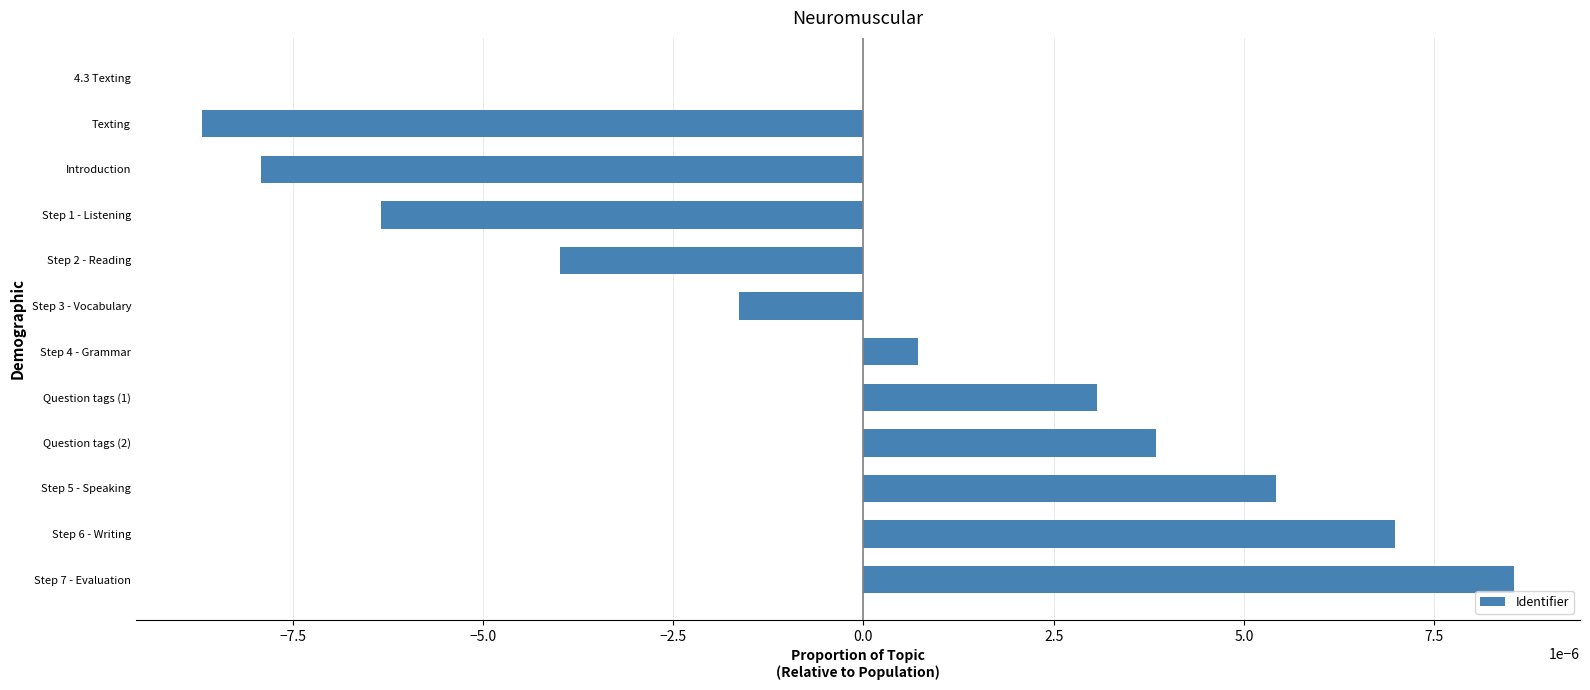

Which category has the highest value across all series?

Step 7 - Evaluation